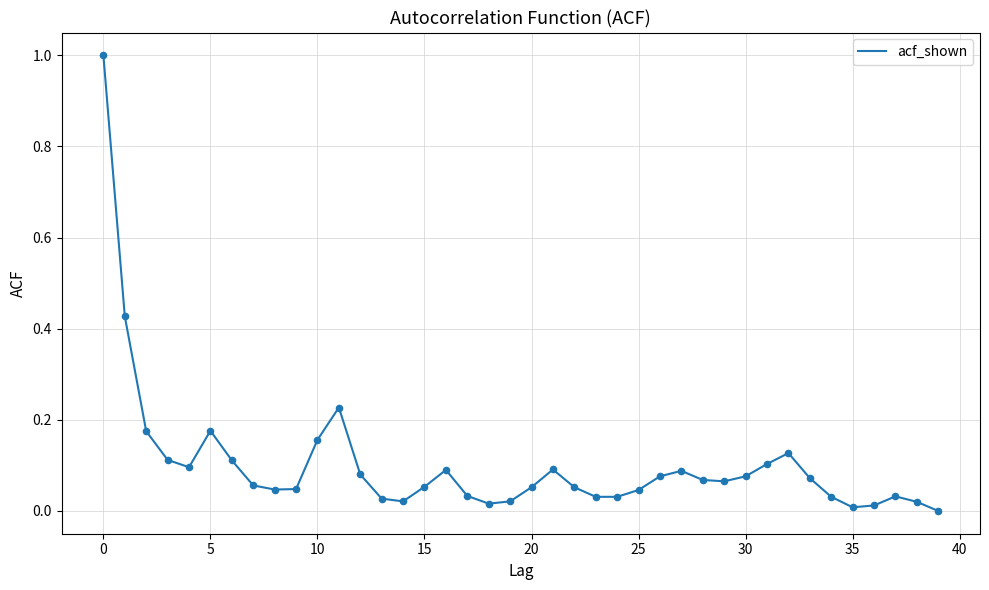

What is the greatest value displayed?

1.0